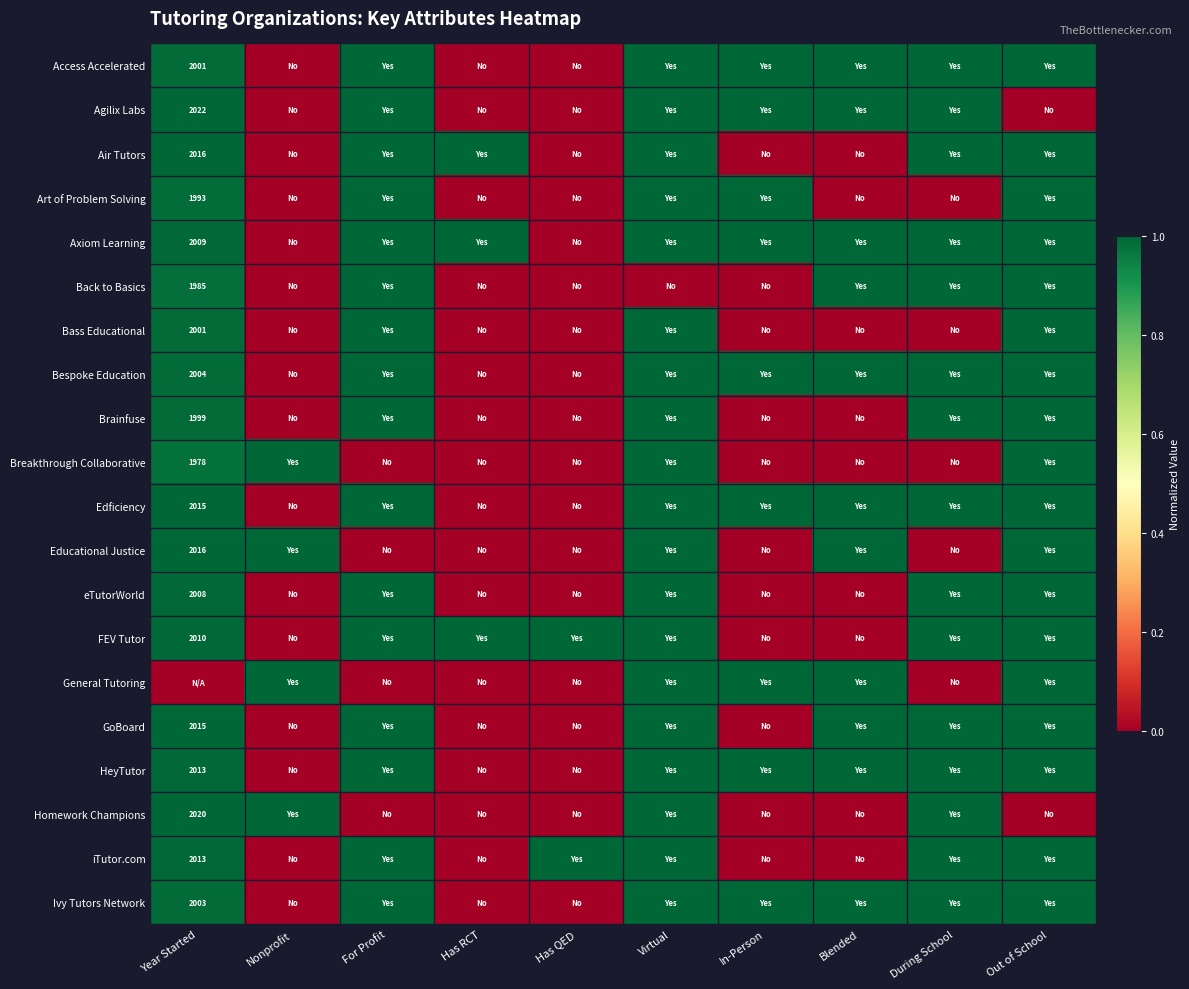

Rank the series at In-Person from lowest to highest value.

Air Tutors, Back to Basics, Bass Educational, Brainfuse, Breakthrough Collaborative, Educational Justice, eTutorWorld, FEV Tutor, GoBoard, Homework Champions, iTutor.com, Access Accelerated, Agilix Labs, Art of Problem Solving, Axiom Learning, Bespoke Education, Edficiency, General Tutoring, HeyTutor, Ivy Tutors Network